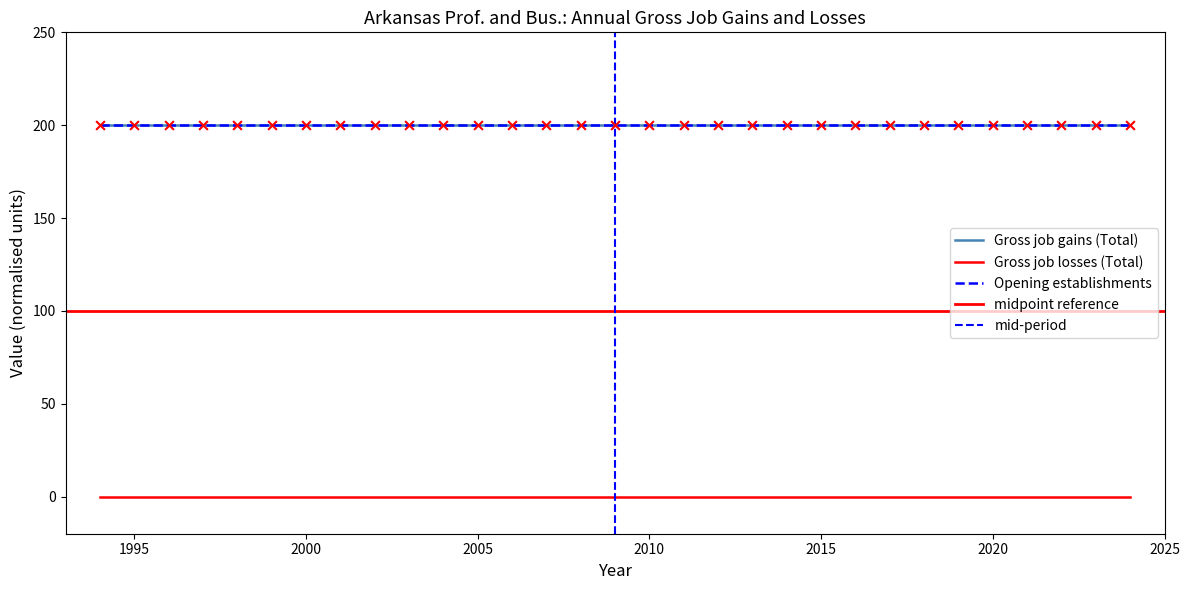

Is the value of Gross job gains (Total) at 2017 greater than the value of Opening establishments at 2000?

No